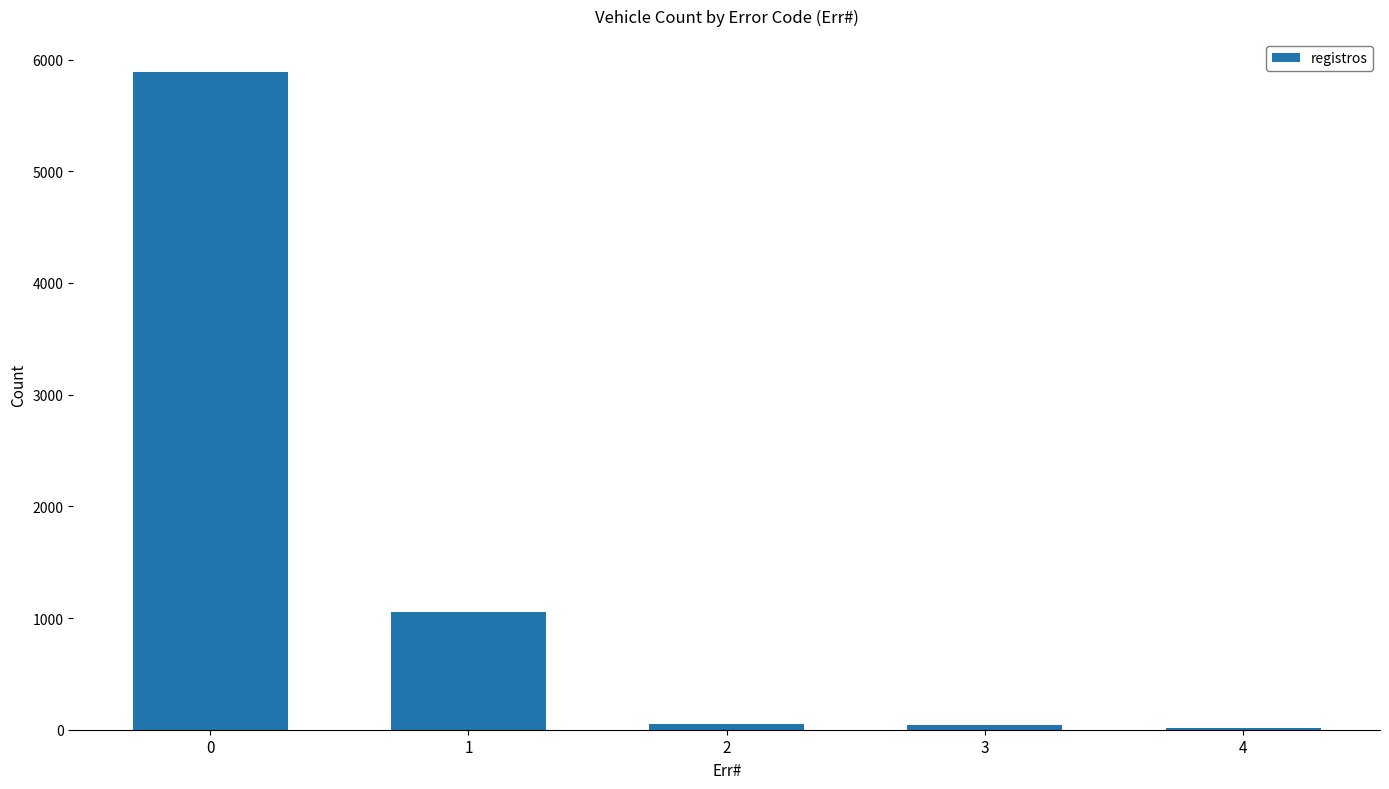

What is the change in value from 0 to 1?

-4840